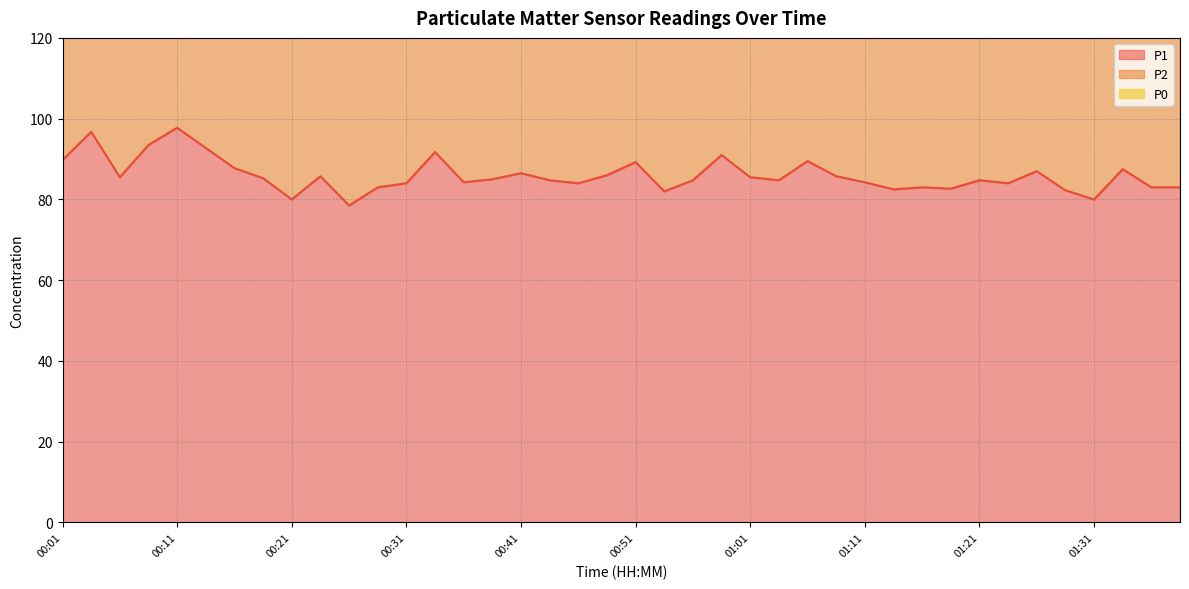

Which series changed the most between 01:13 and 01:23?

P1